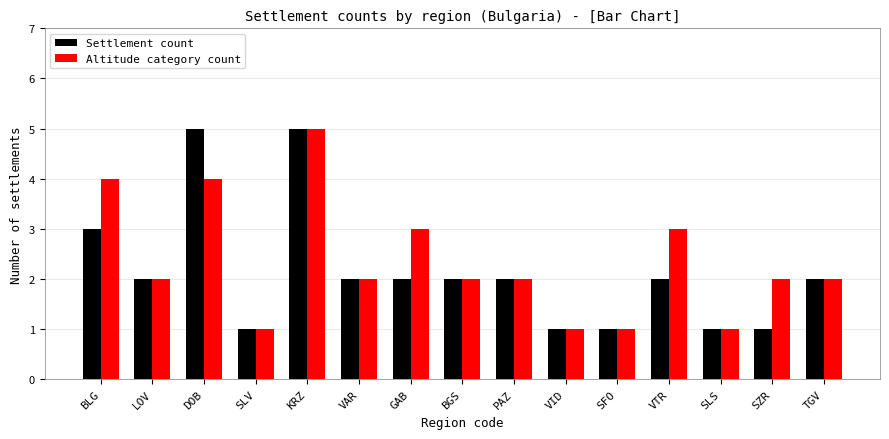

Rank the series at DOB from highest to lowest value.

Settlement count, Altitude category count